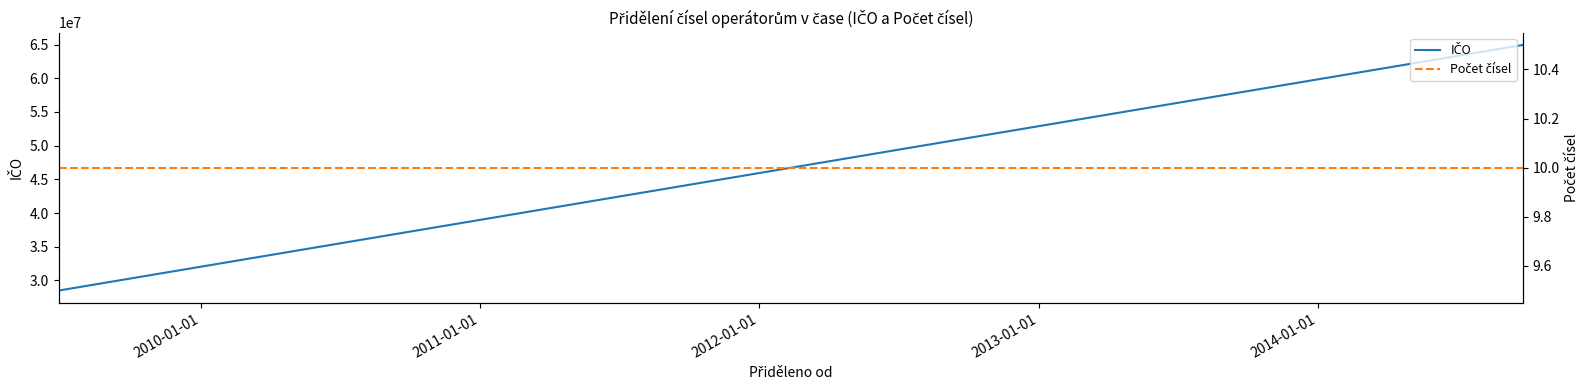

Which series has the largest range (max minus min)?

IČO